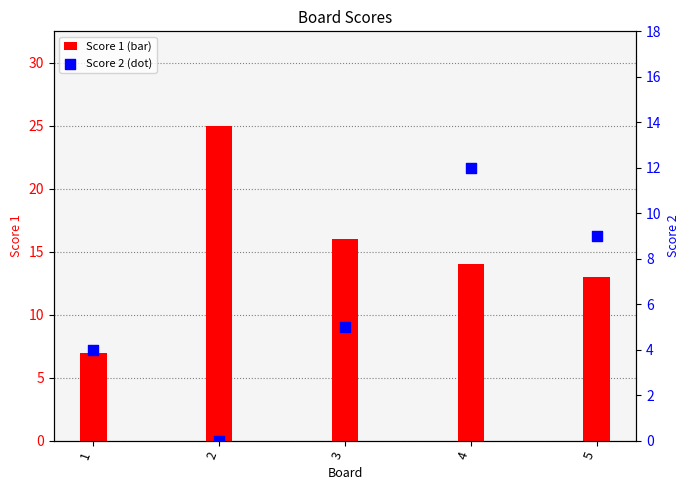

Which series contains the lowest Y value?

Score 2